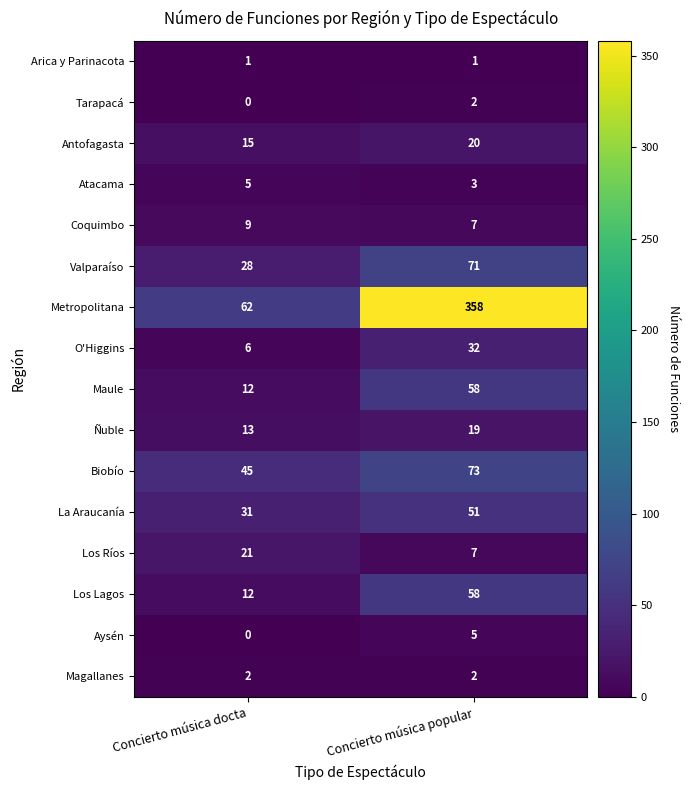

What is the sum of all Aysén values?

5